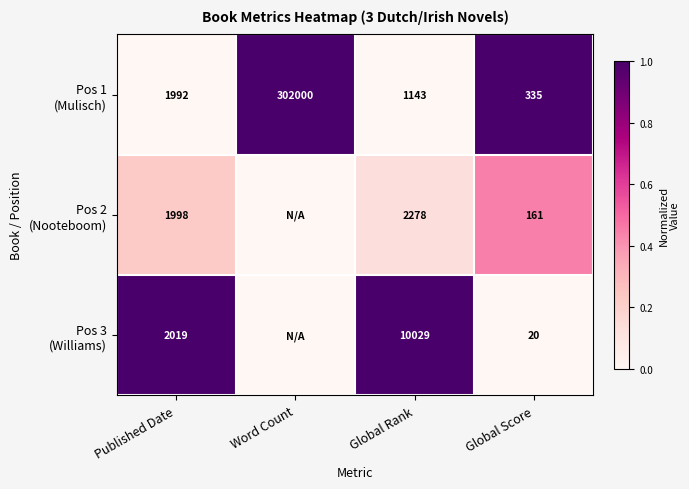

What is the spread (max minus min) of values at Published Date?

27